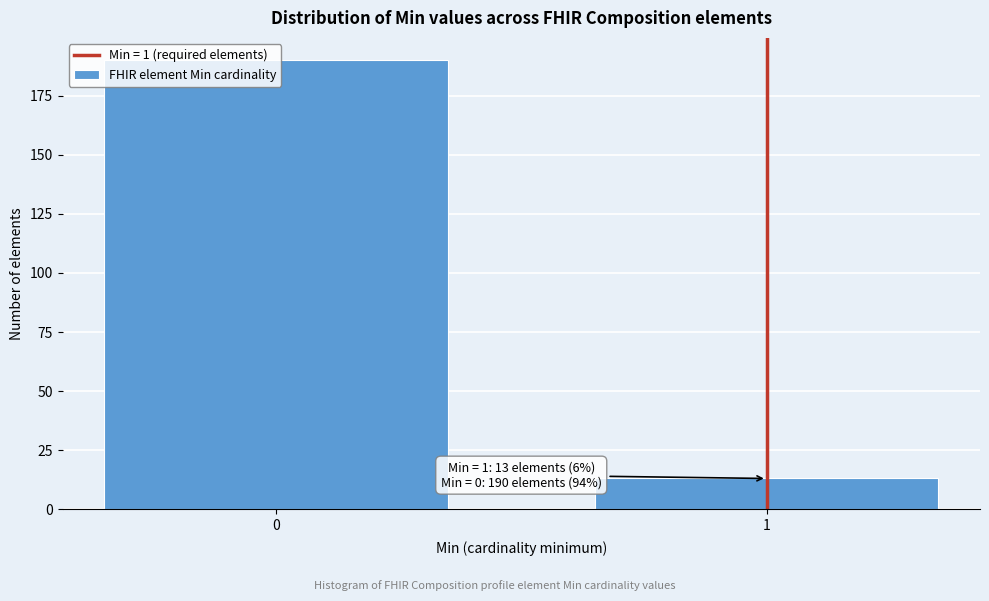

What is the minimum value shown in the chart?

13